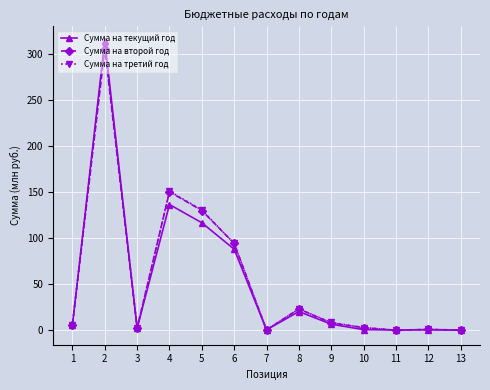

Count the number of data series in this chart.

3